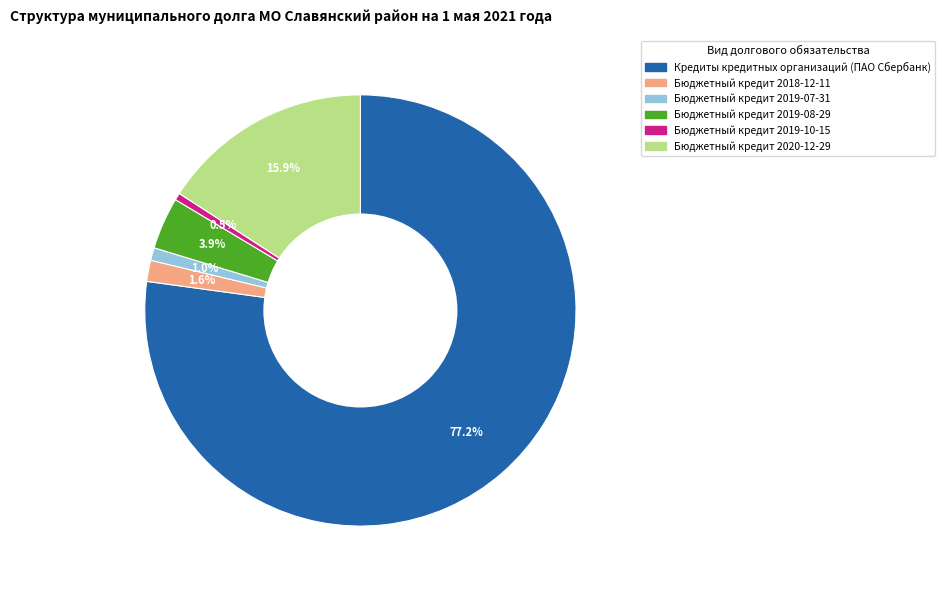

True or false: Бюджетный кредит 2020-12-29 accounts for 6% of the total.

False